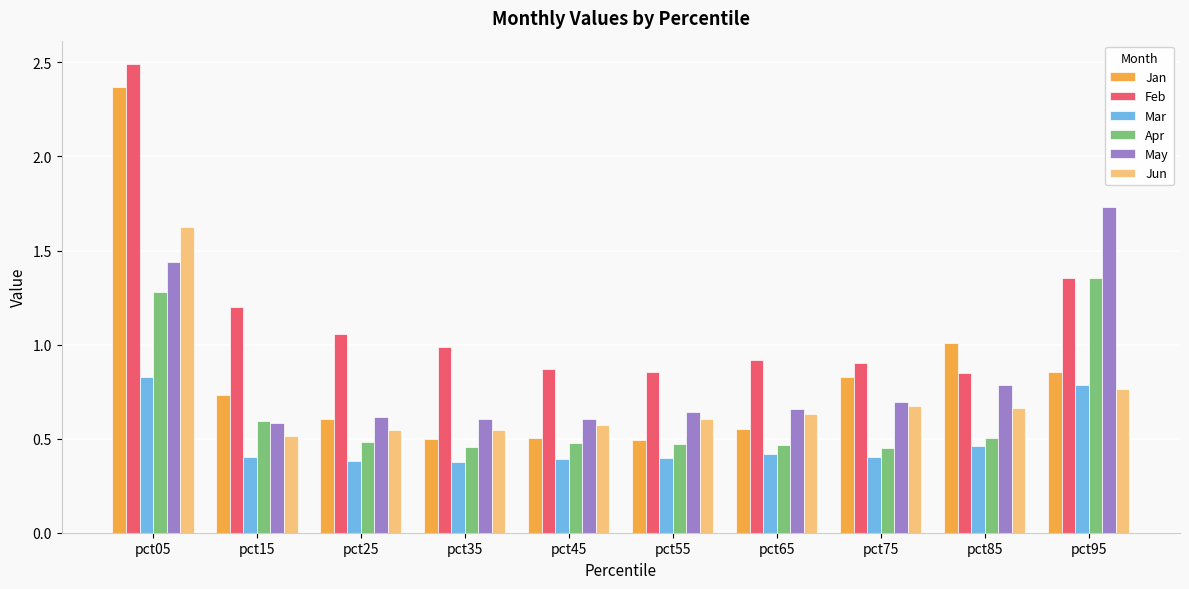

At how many categories does at least one series exceed 2?

1